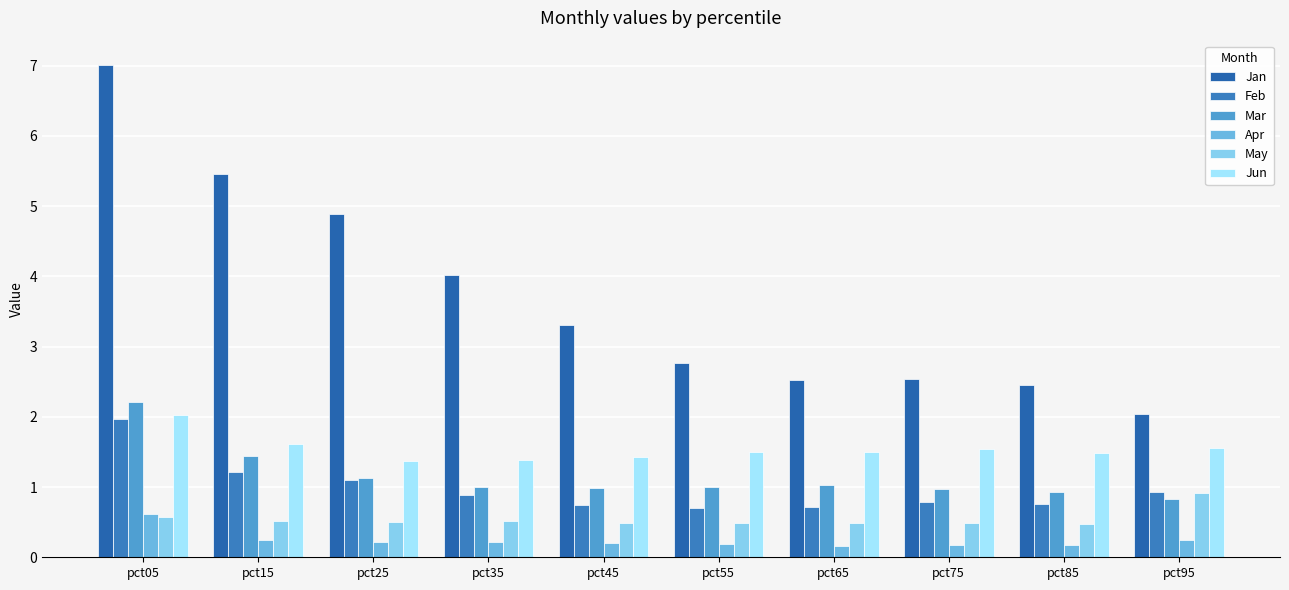

What is the spread (max minus min) of values at pct25?

4.7